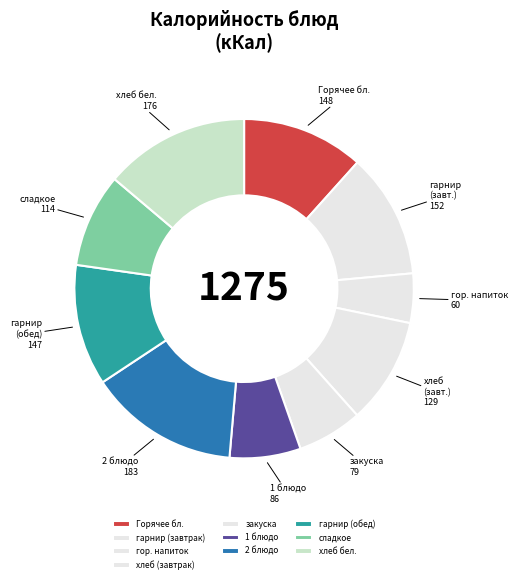

Is there any slice that represents more than half of the pie?

No